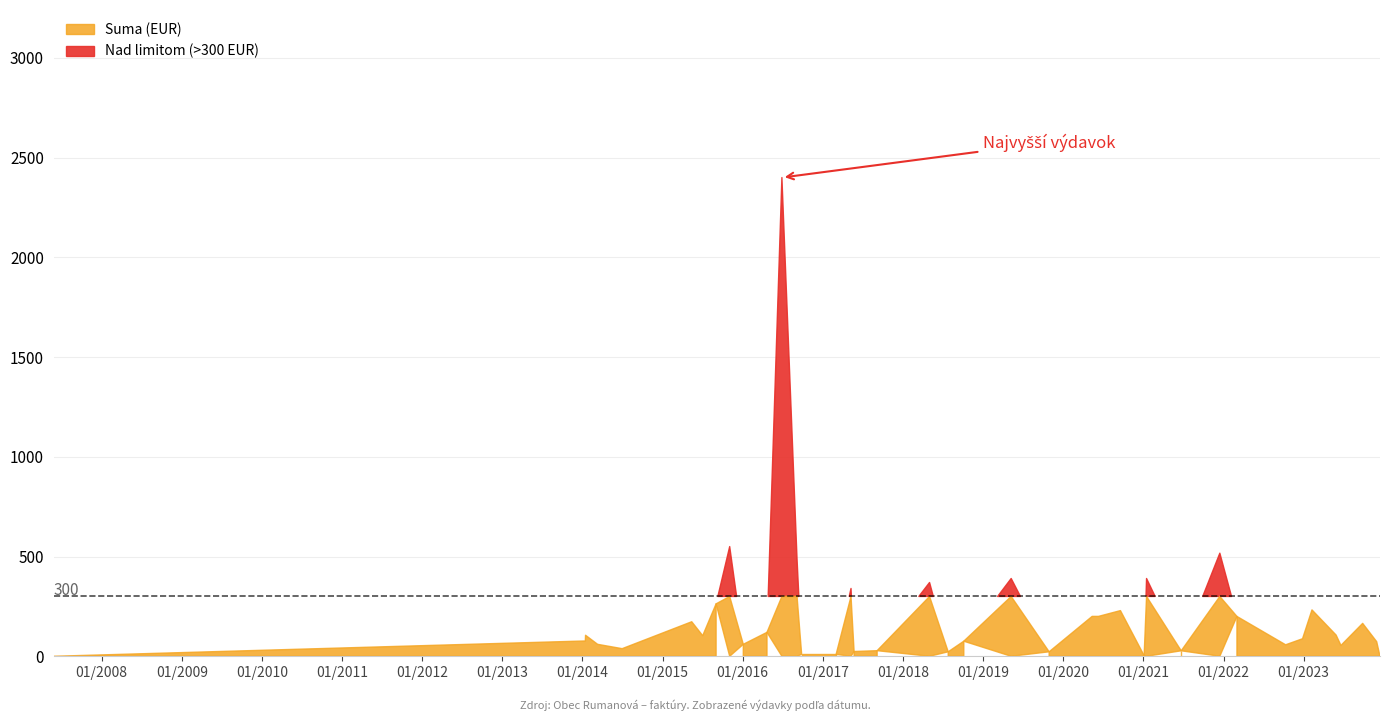

Approximately how many times larger is the value at 30 compared to 5?

1.6